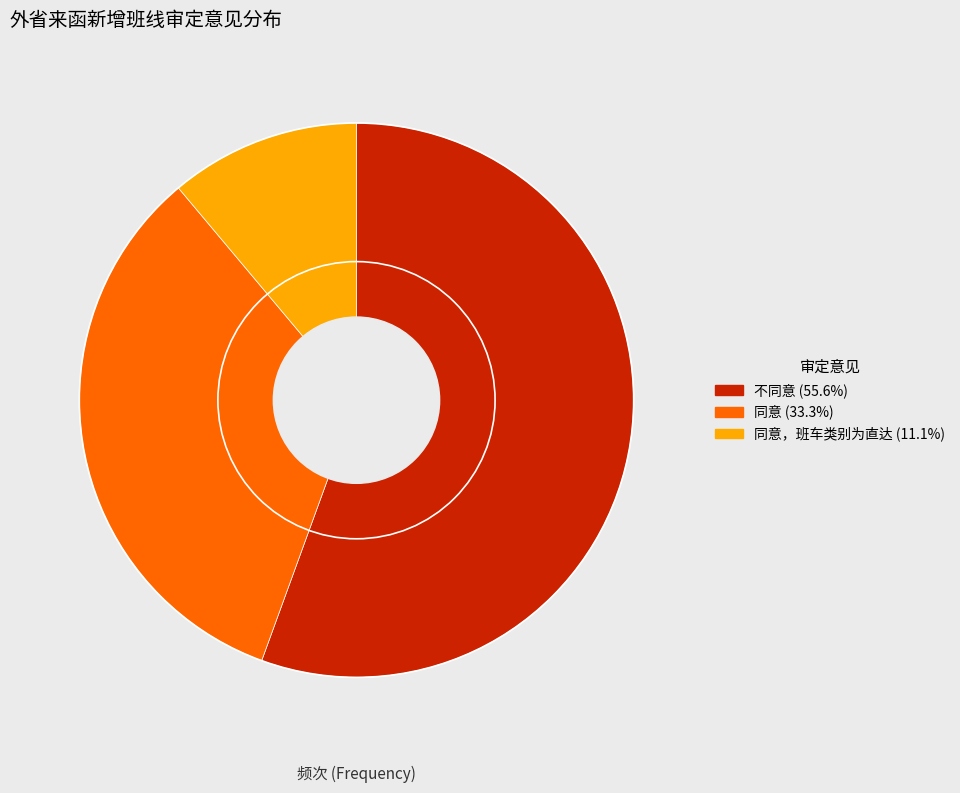

Is there any slice that represents more than half of the pie?

Yes